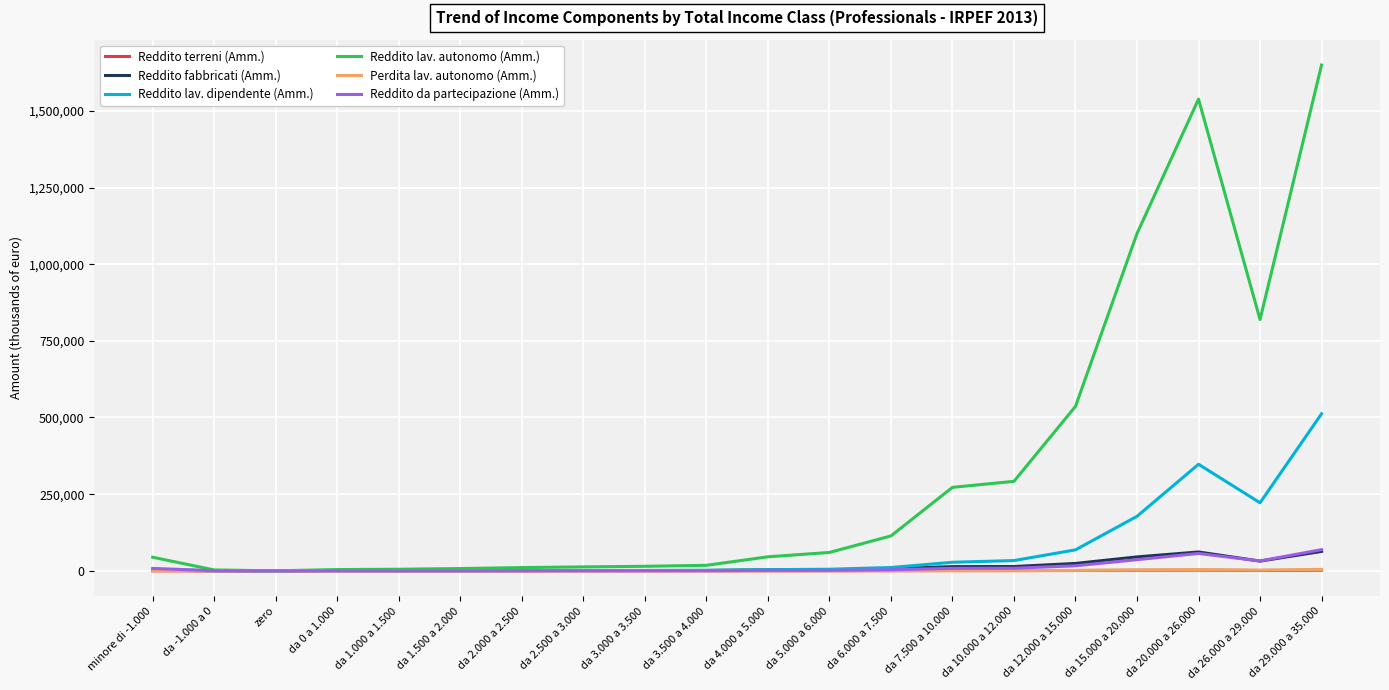

At which category is the sum across all series the highest?

da 29.000 a 35.000